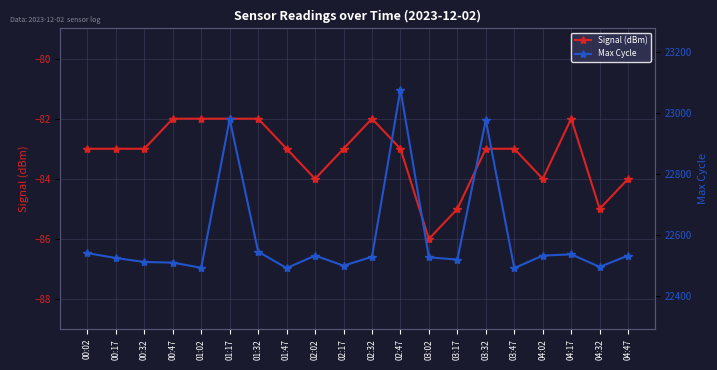

Reading left to right, transcribe all the data shown in this chart.

Signal (dBm): -83	-83	-83	-82	-82	-82	-82	-83	-84	-83	-82	-83	-86	-85	-83	-83	-84	-82	-85	-84
Max Cycle: 22541	22525	22512	22510	22493	22980	22546	22492	22533	22500	22529	23077	22527	22520	22977	22492	22533	22537	22496	22533